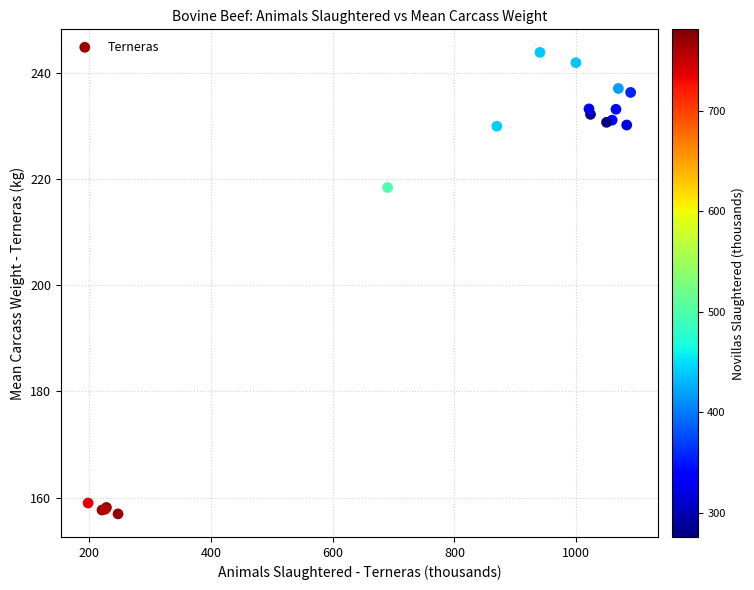

What Y value in the scatter plot is closest to 200?

218.4